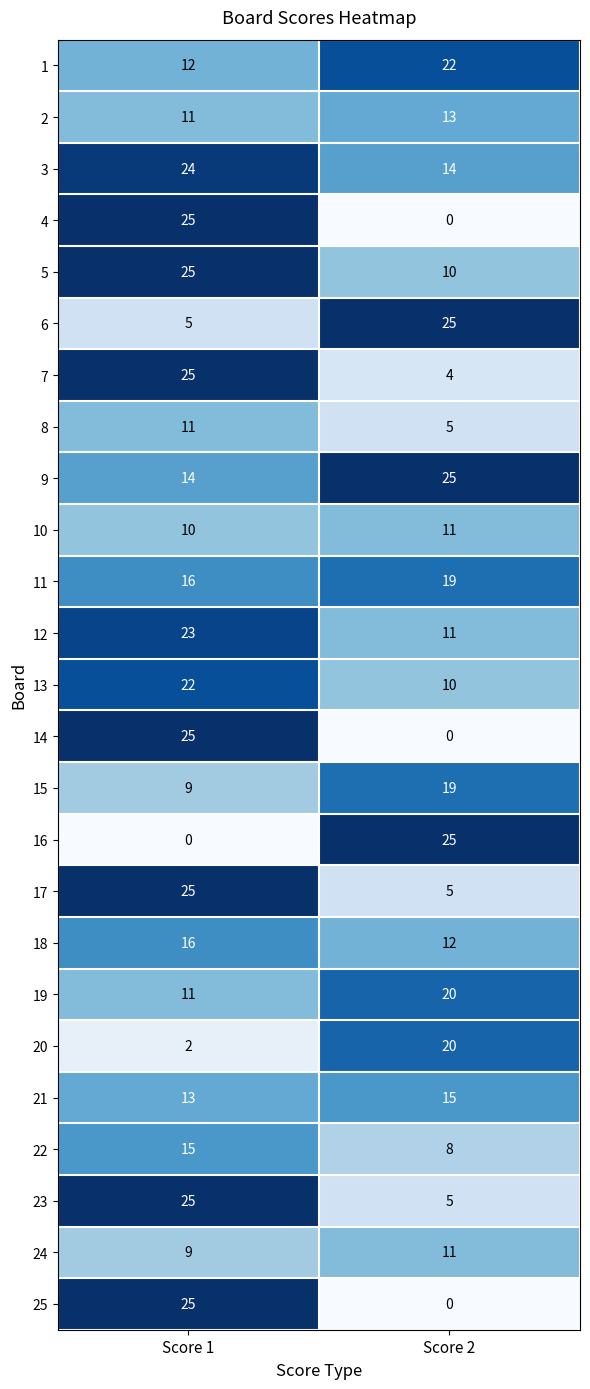

What is the highest value of the 24 series?

11